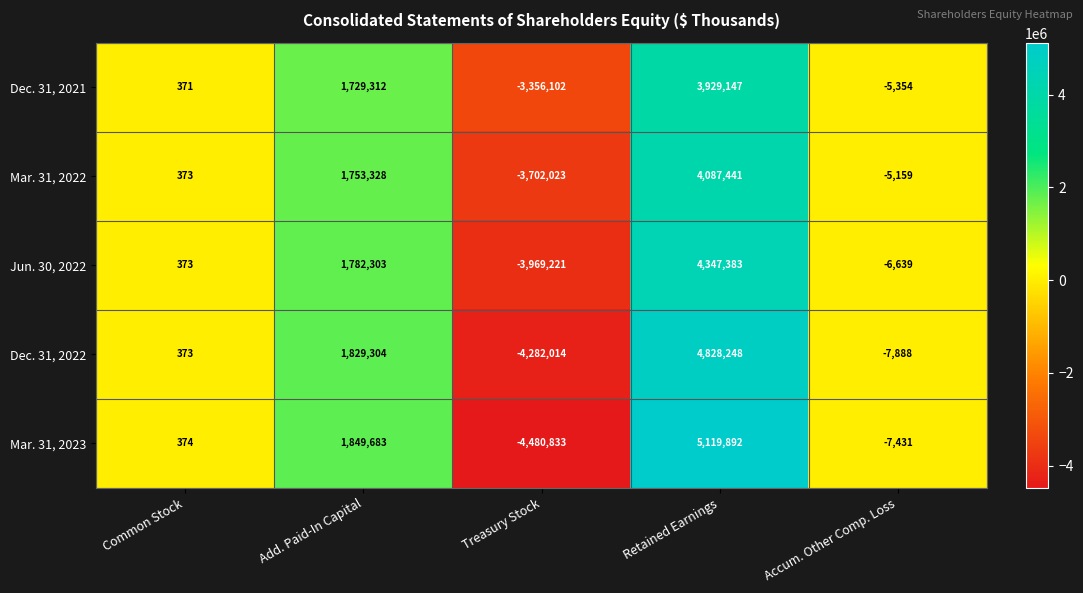

The value of Mar. 31, 2022 at Accum. Other Comp. Loss is -5159. True or false?

True